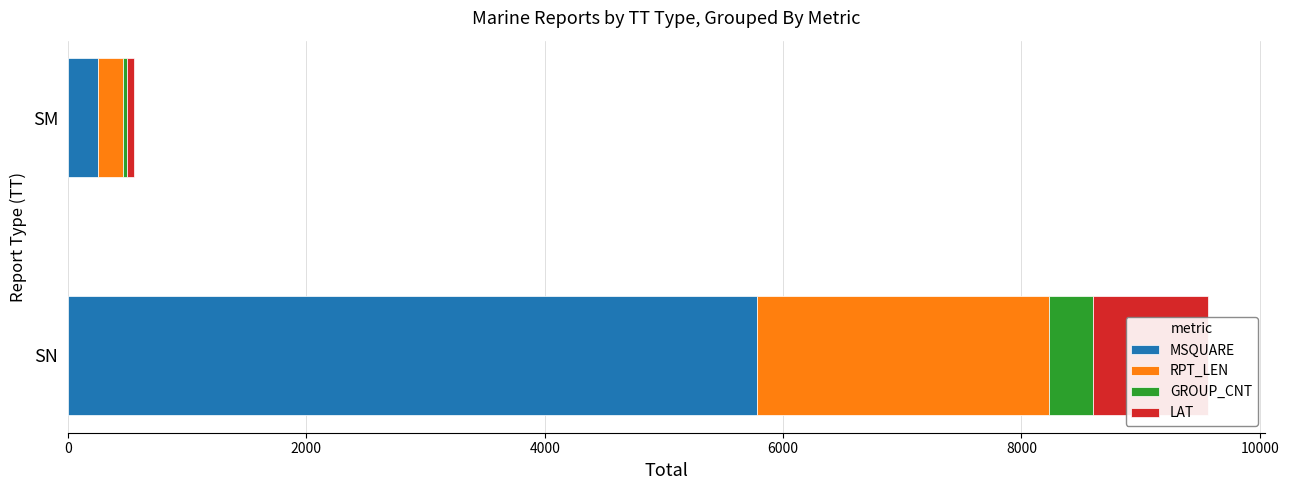

Is it true that RPT_LEN equals 211 at SM?

True